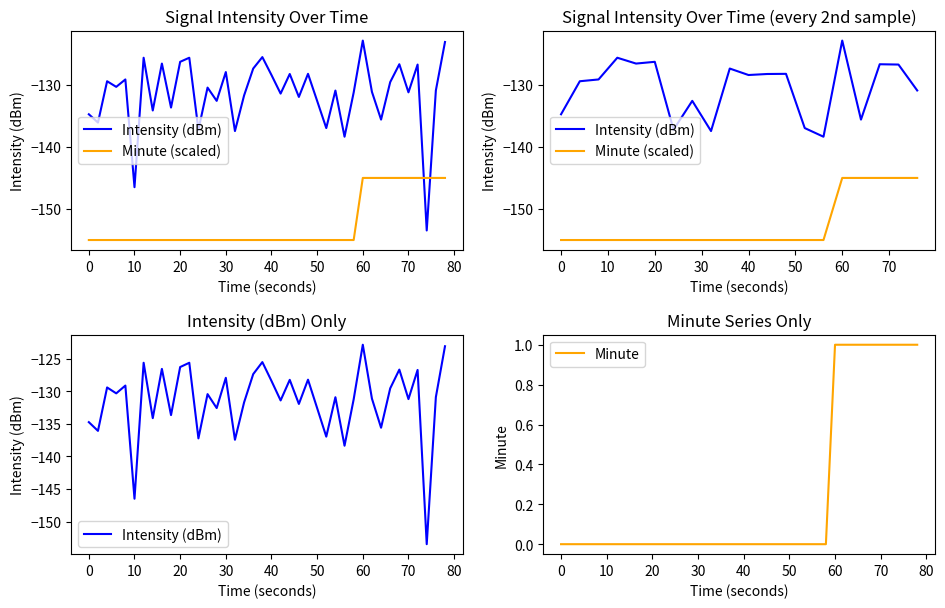

How many data points does each series have?

40